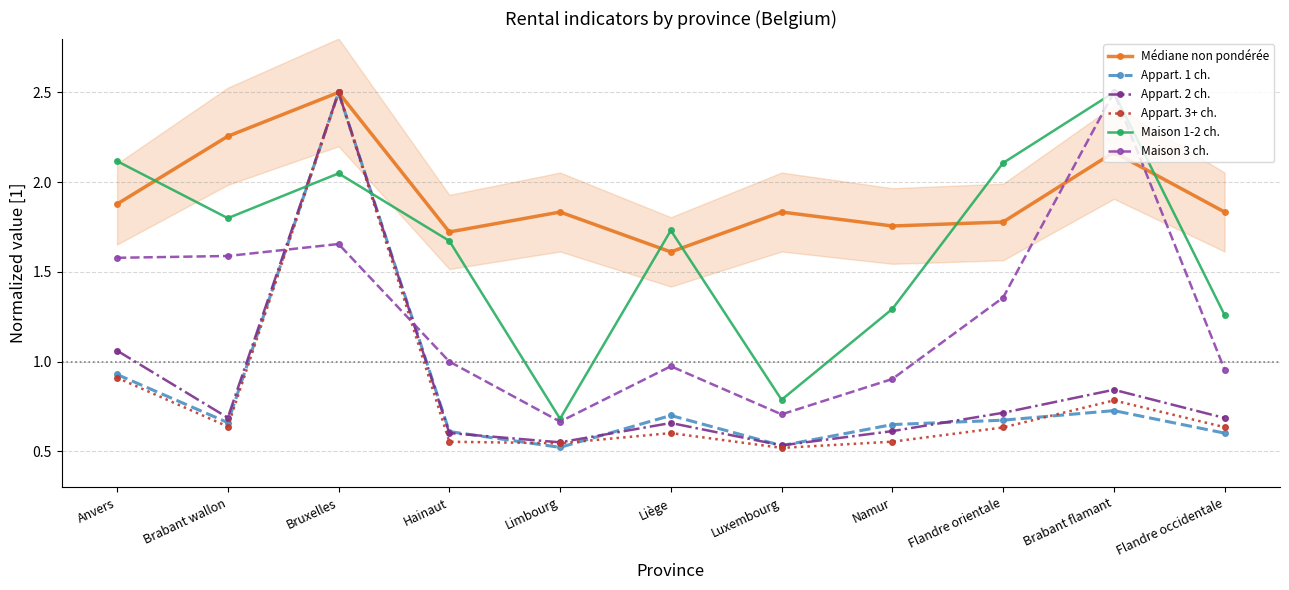

True or false: Médiane non pondérée and Appart. 2 ch. cross at least once.

False